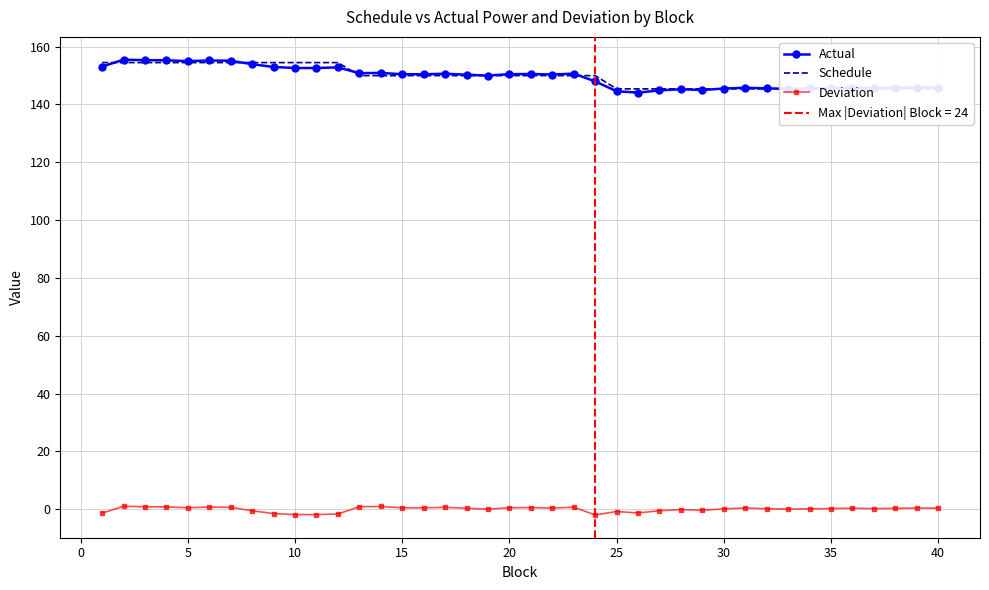

What is the greatest value displayed?

155.5